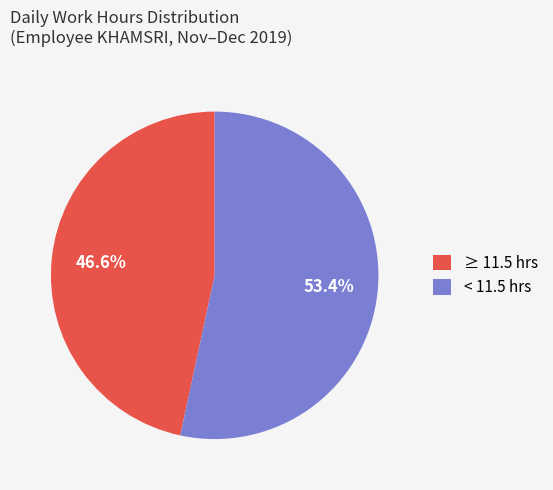

Do < 11.5 hrs and ≥ 11.5 hrs together represent more than half of the pie?

Yes